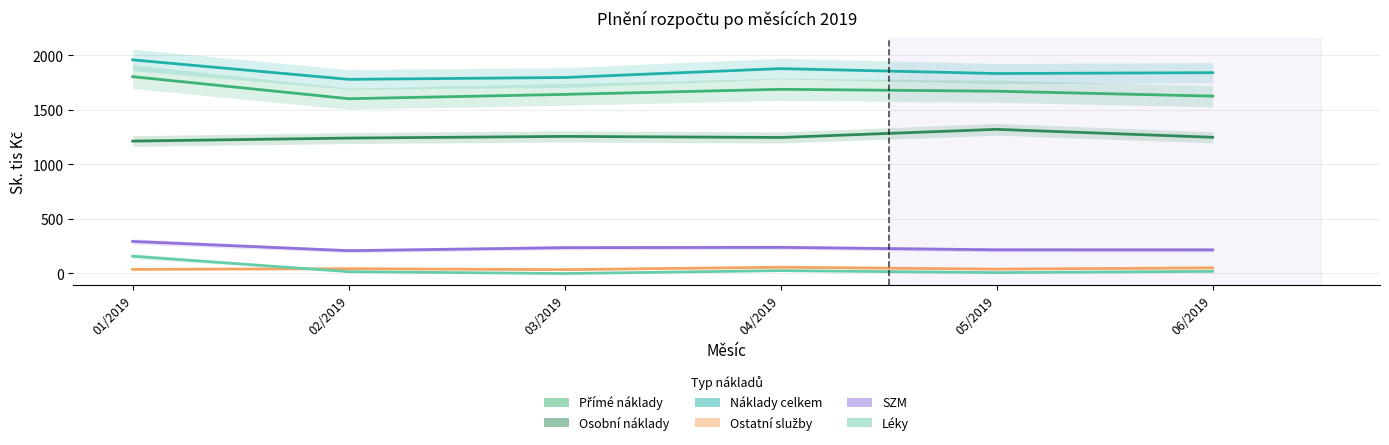

At which category does the chart reach its peak across all series?

01/2019